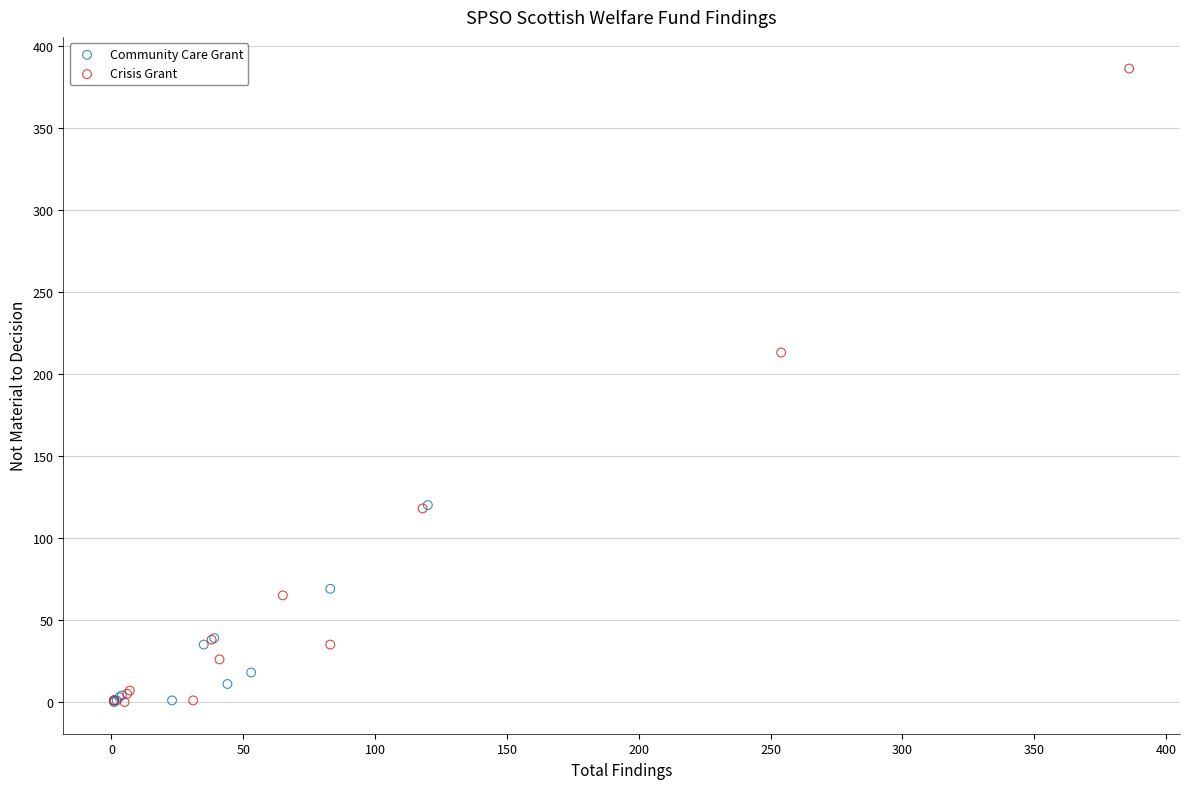

Which series has the largest Y range (max minus min)?

Crisis Grant